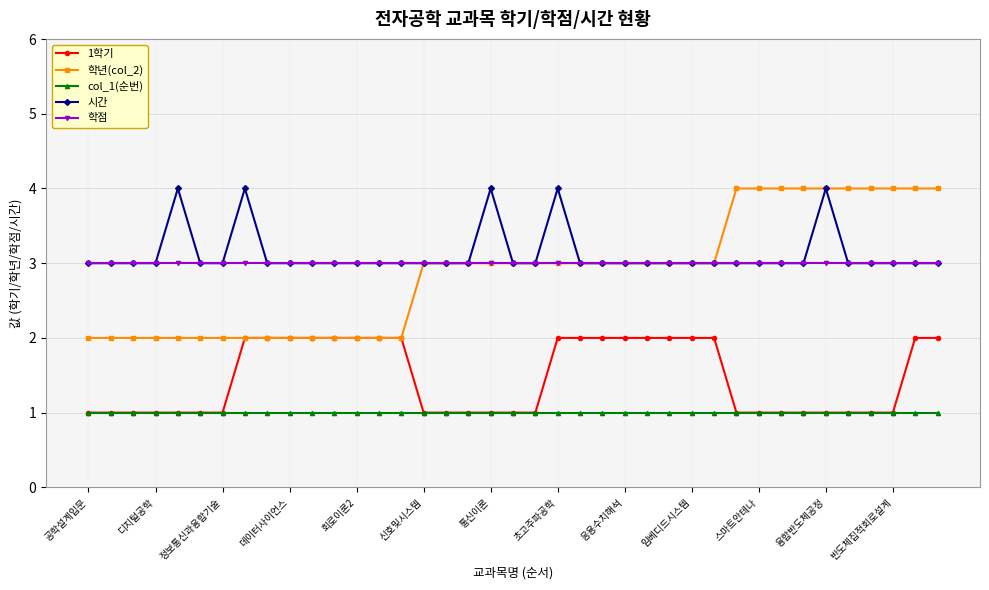

True or false: 시간 has more than 0 interior local peaks.

True